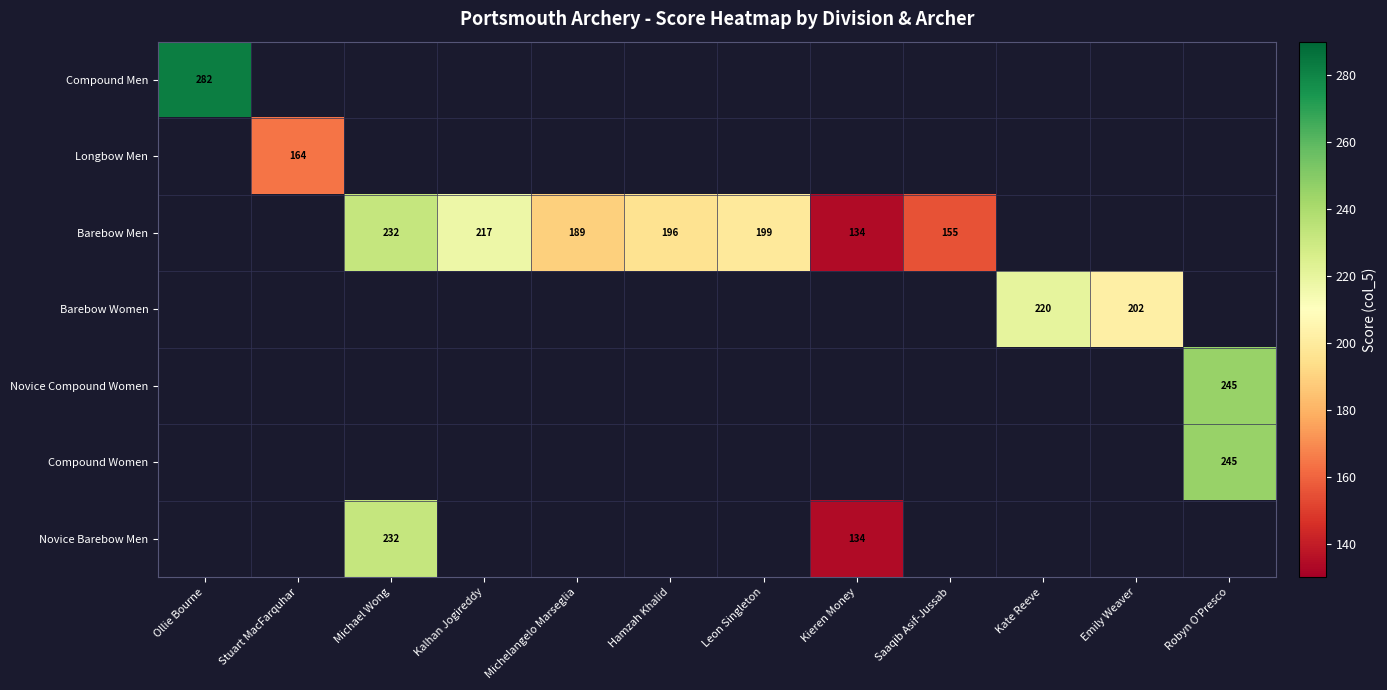

The value of Novice Barebow Men at Kieren Money is 196. True or false?

False